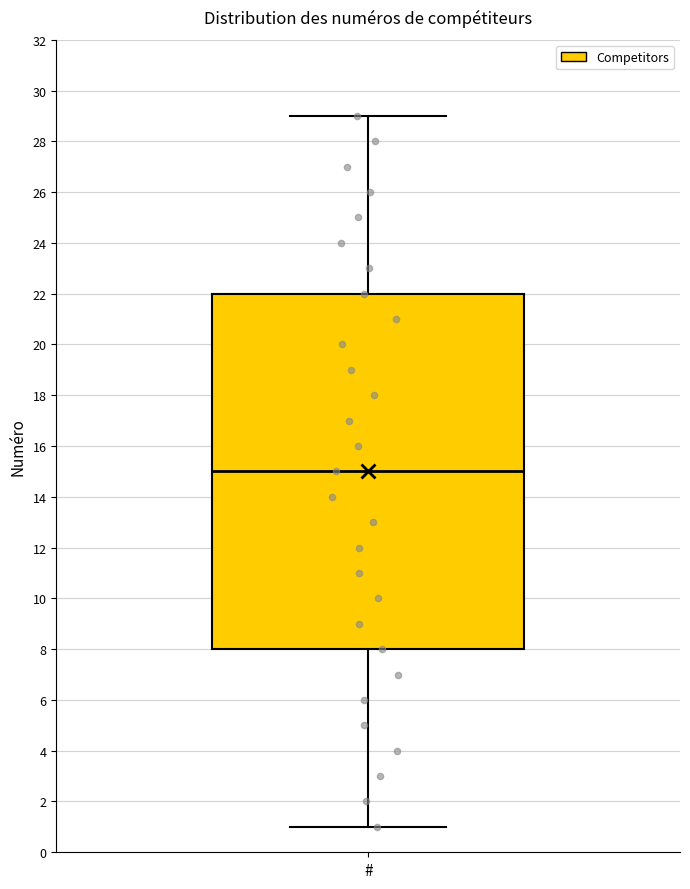

Read this box plot against the y-axis: the position of the median line, the range covered by the box, and the ends of both whiskers. The values are not printed on the chart, so give them approximately, as read against the axis.

median 15, box 8 to 22, whiskers 1 to 29